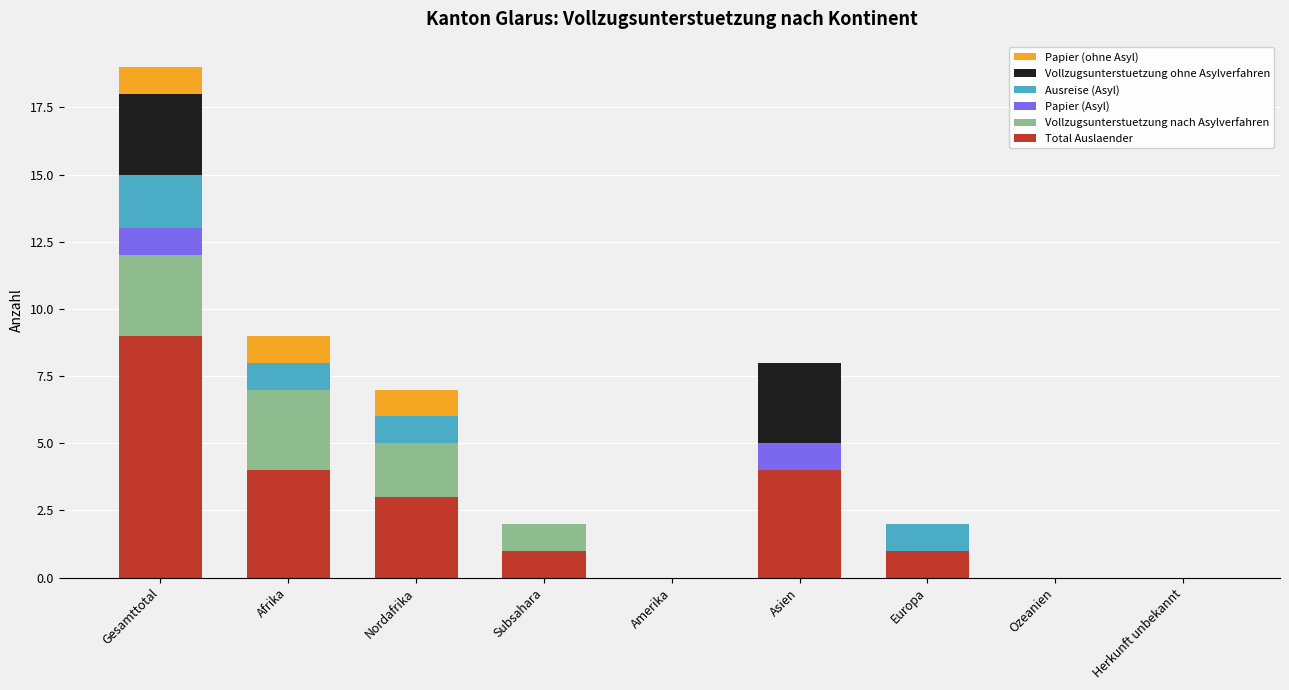

The Total Auslaender series shows 4 at Herkunft unbekannt. True or false?

False